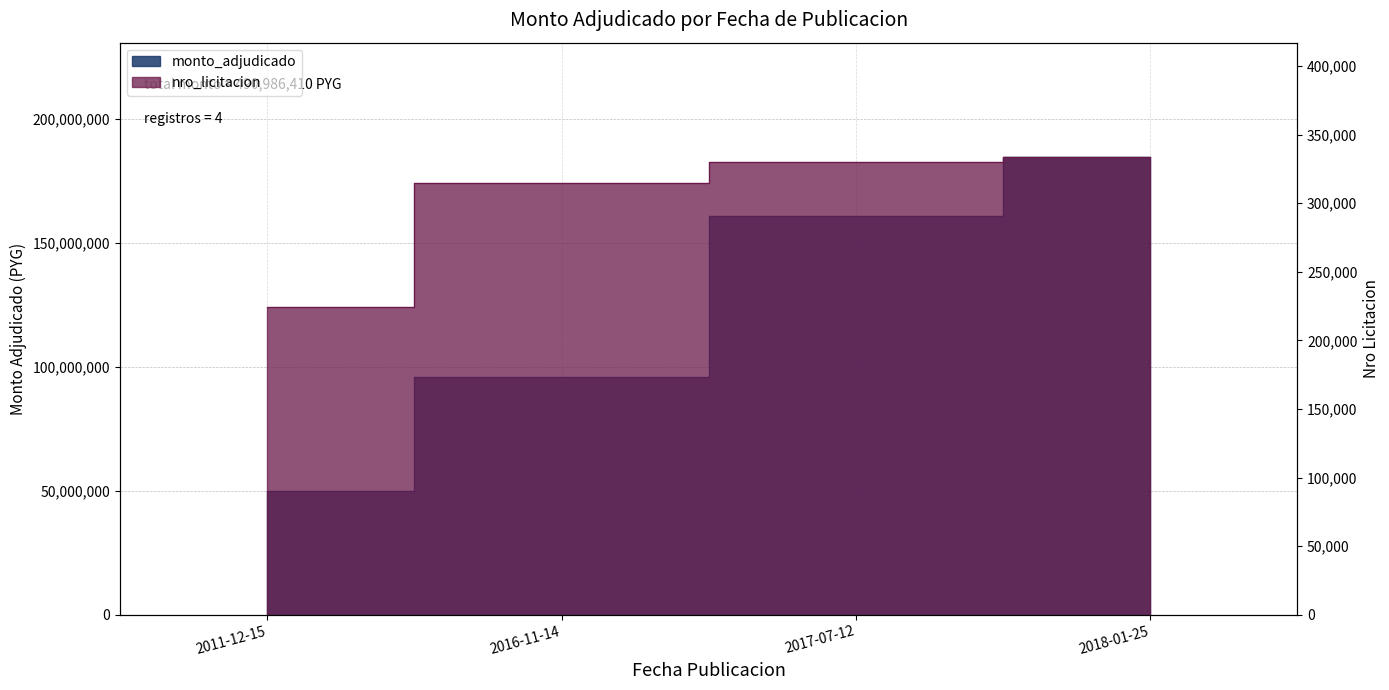

List the labels in order of value, largest first.

2018-01-25, 2017-07-12, 2016-11-14, 2011-12-15